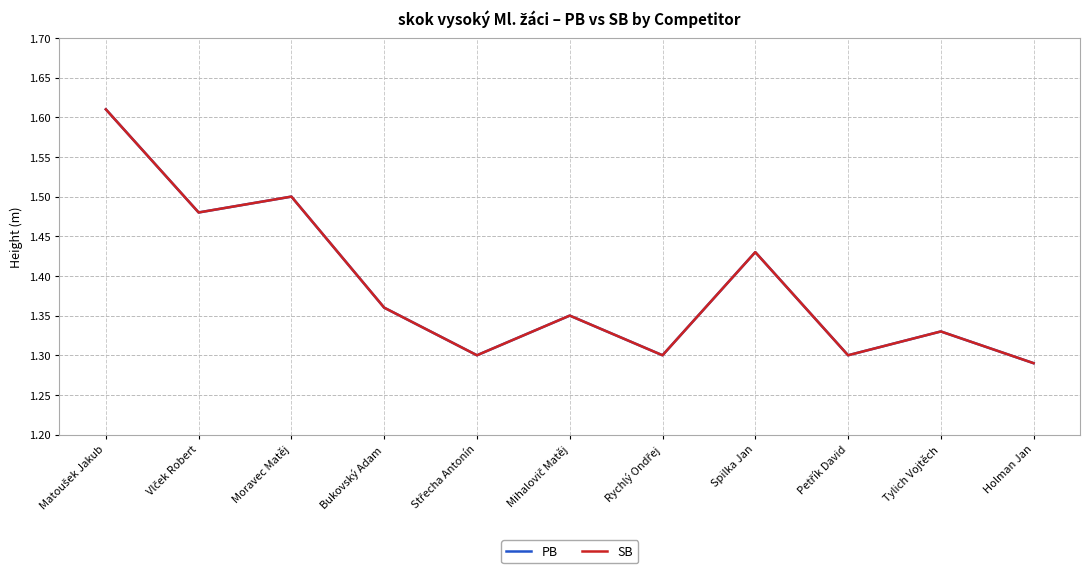

Reading right to left, list all the values displayed in this chart.

PB: 1.3	1.3	1.3	1.4	1.3	1.4	1.3	1.4	1.5	1.5	1.6
SB: 1.3	1.3	1.3	1.4	1.3	1.4	1.3	1.4	1.5	1.5	1.6